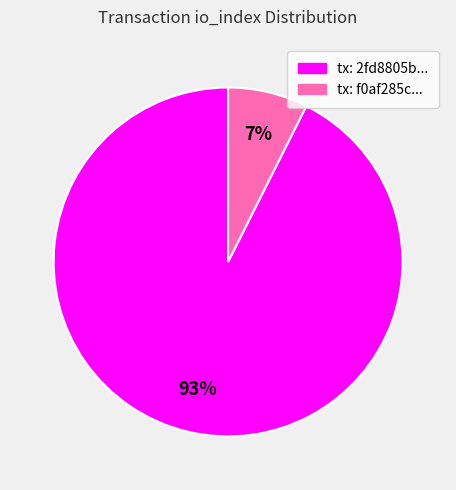

To the nearest percent, what is the average slice percentage?

50%